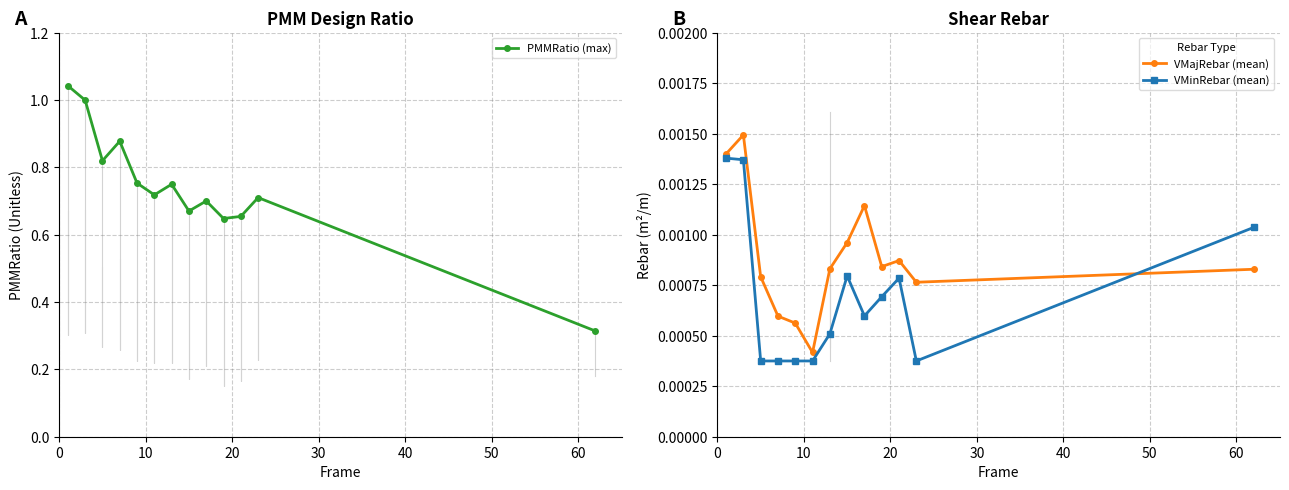

How many VMinRebar (mean) values are between 0 and 1?

13